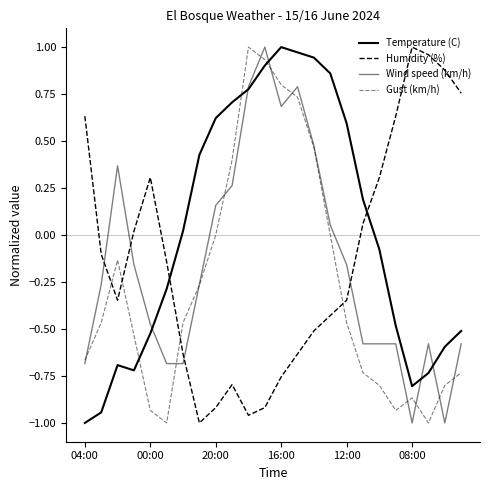

How many positive values does the Wind speed (km/h) series have?

9